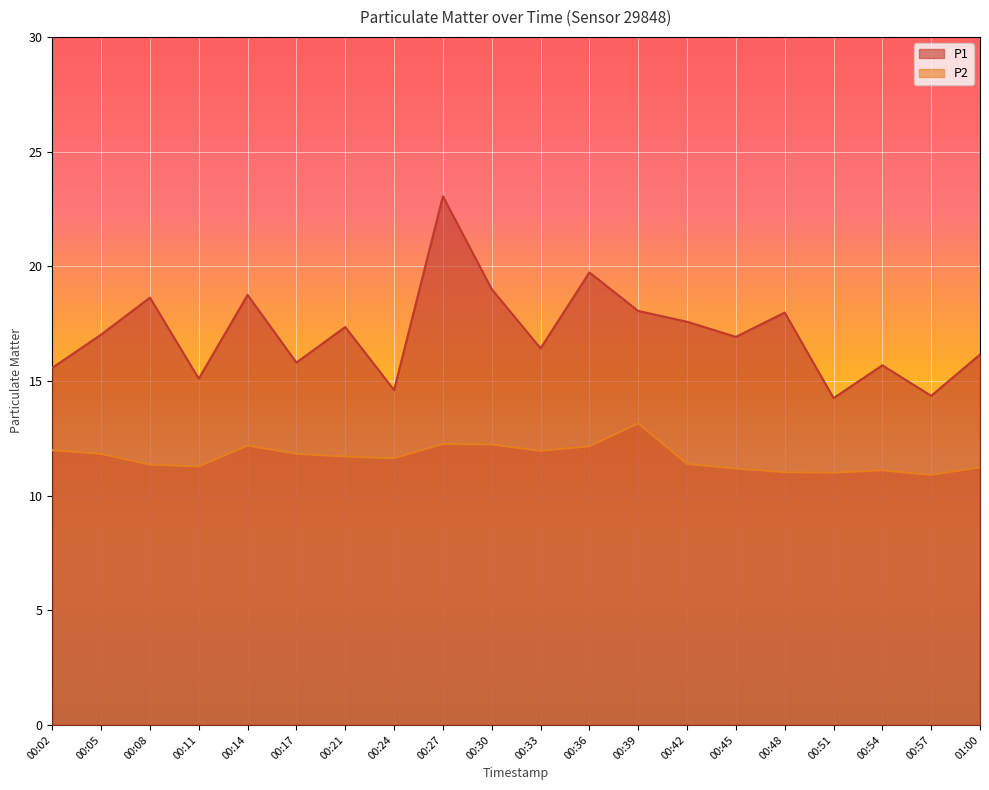

Where is the first local minimum for P2?

00:11